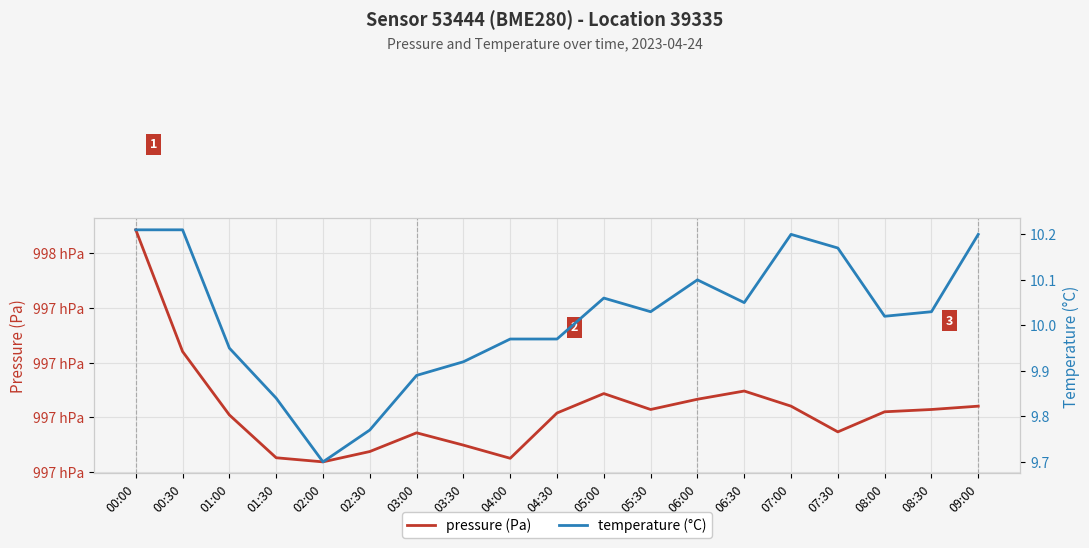

What is the value of the temperature (°C) point at the 15th from the left?

10.2